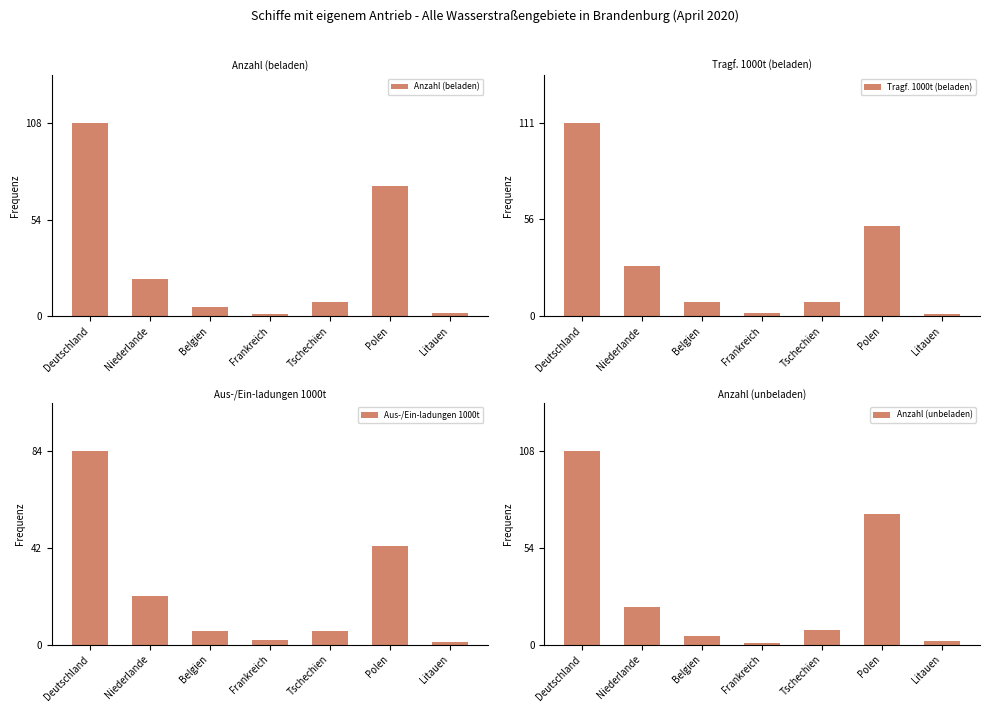

Are the bars horizontal?

No